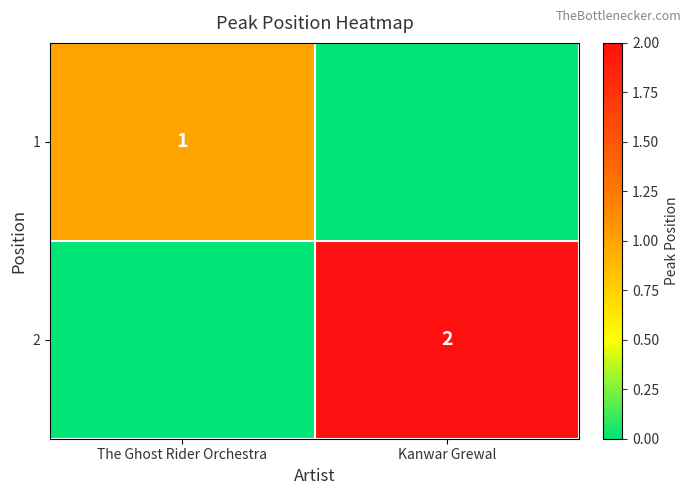

At which category is the sum across all series the highest?

Kanwar Grewal